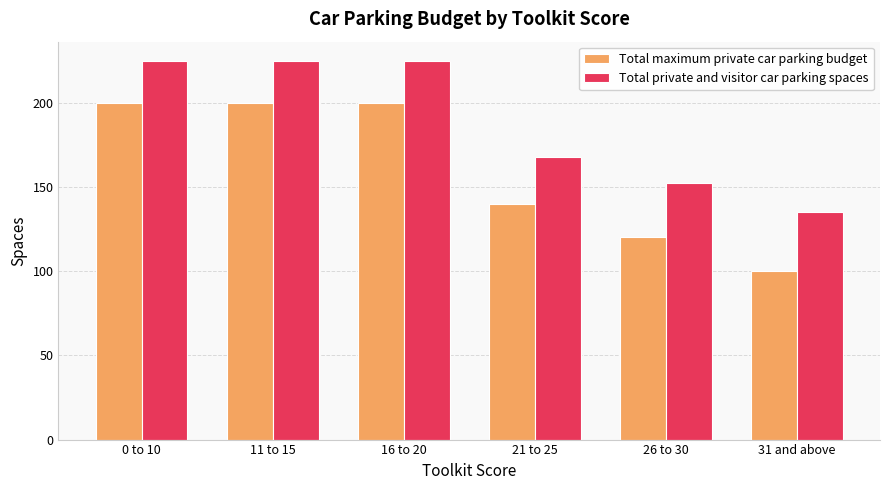

How many bars are there in total?

12